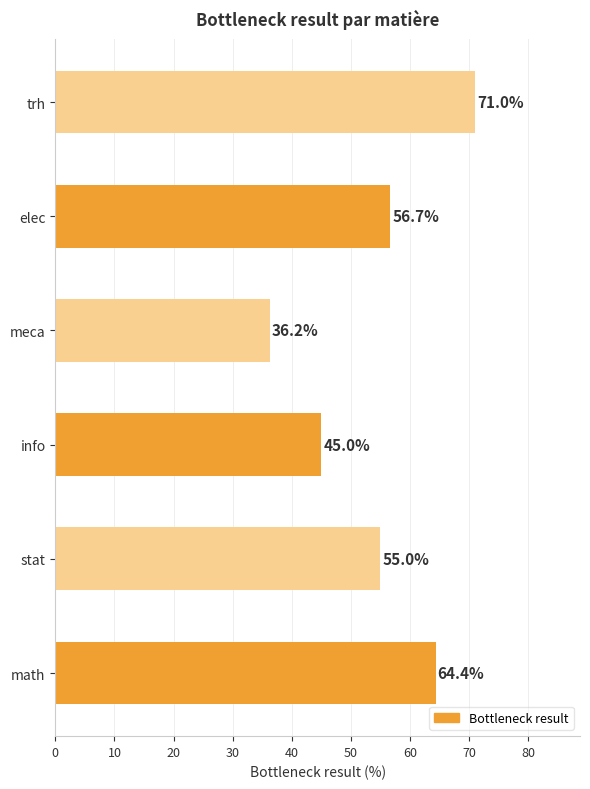

Which label corresponds to the largest value in the chart?

trh